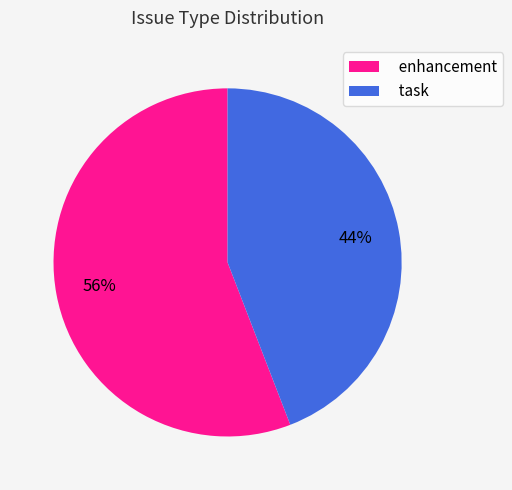

What percentage is the enhancement slice, to the nearest percent?

56%